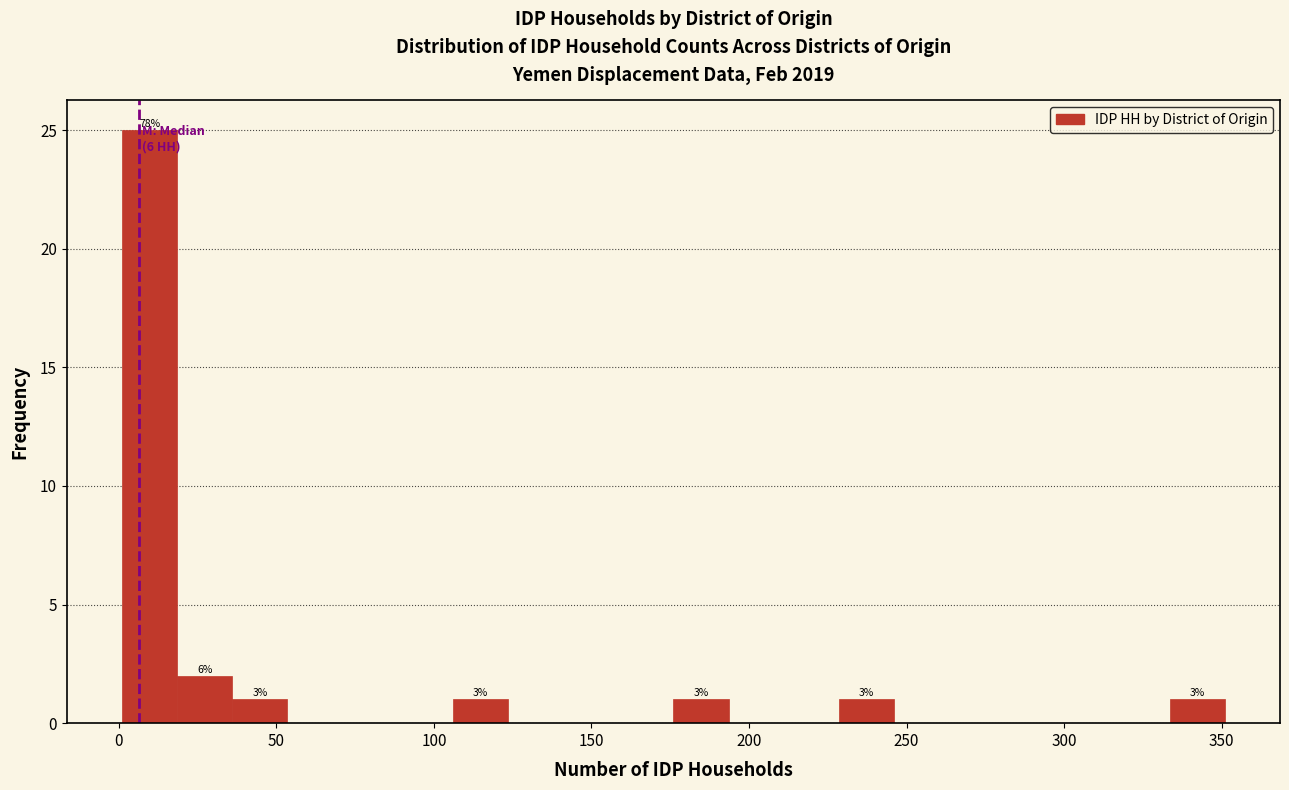

Around what value on the x-axis is the tallest bar? Give the approximate position of its centre, as read against the axis.

10